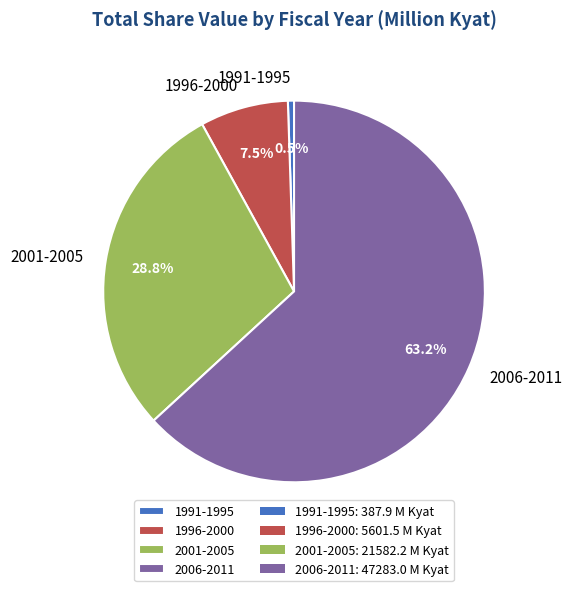

Is there any slice that represents more than half of the pie?

Yes